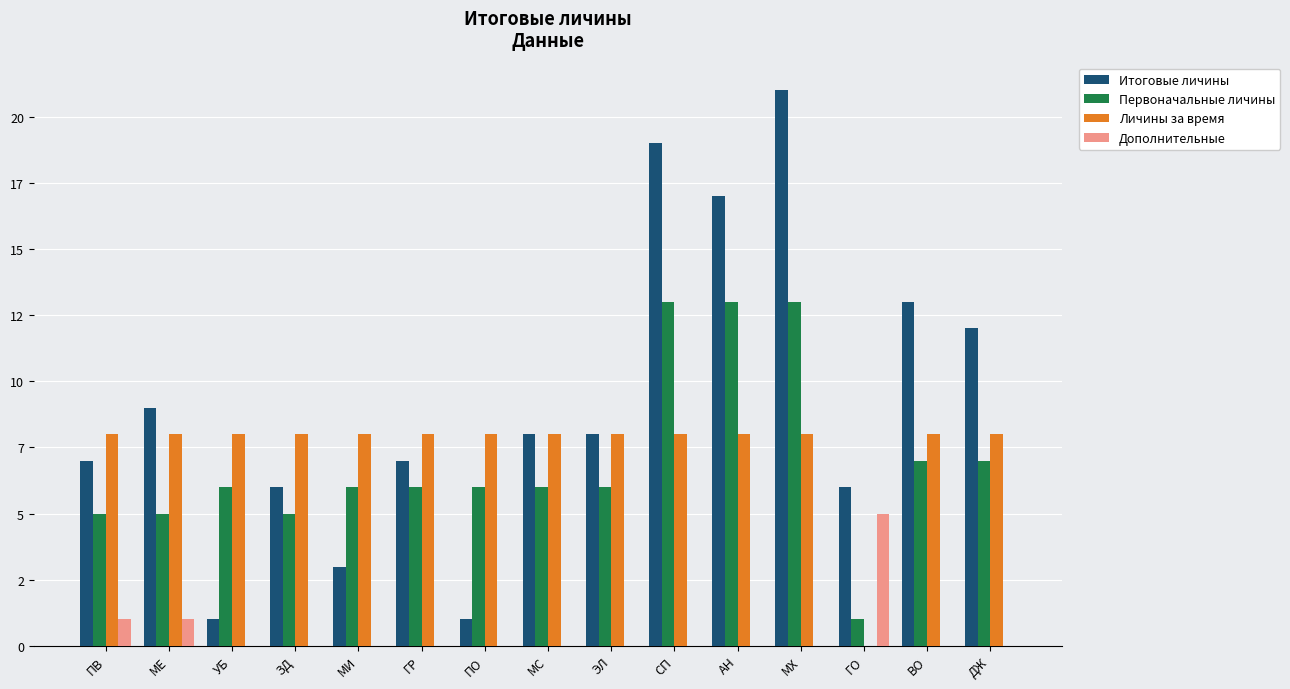

At which label does Итоговые личины reach its minimum?

УБ